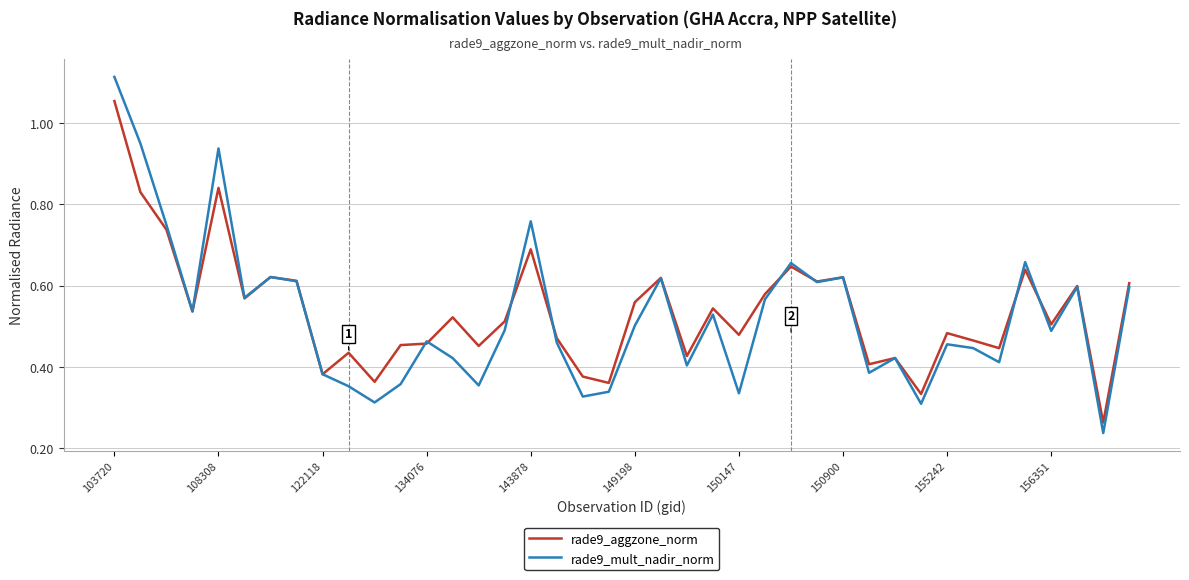

List the series in order of their peak value, highest first.

rade9_mult_nadir_norm, rade9_aggzone_norm